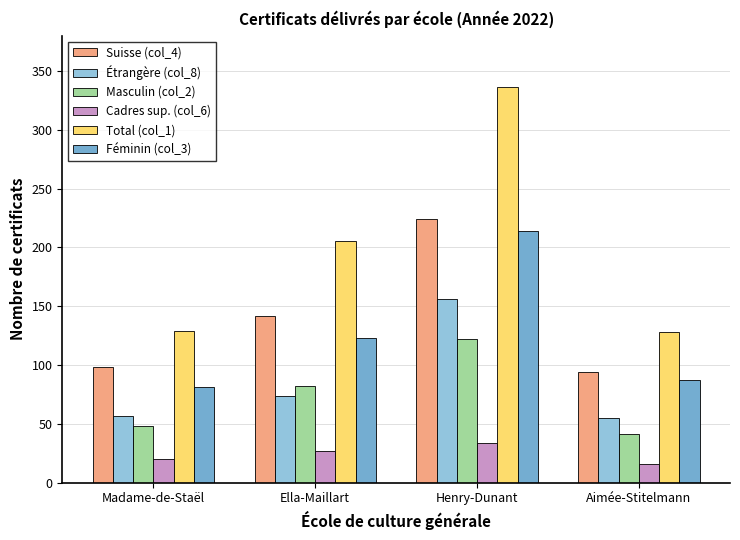

At which label does Cadres sup. (col_6) reach its minimum?

Aimée-Stitelmann